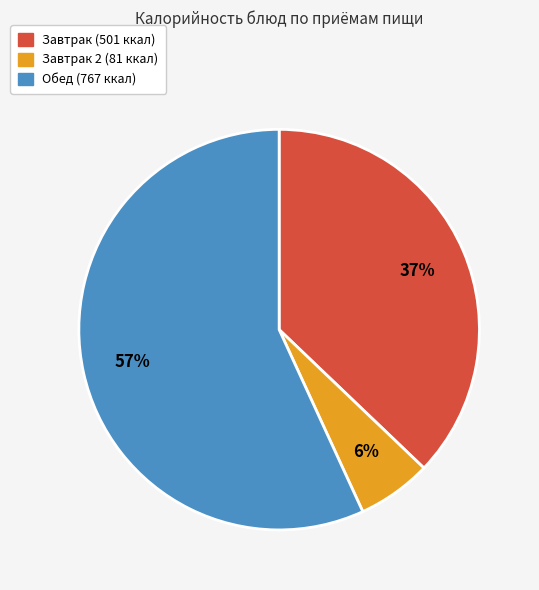

To the nearest percent, what is the difference between the largest and smallest slice percentages?

51%